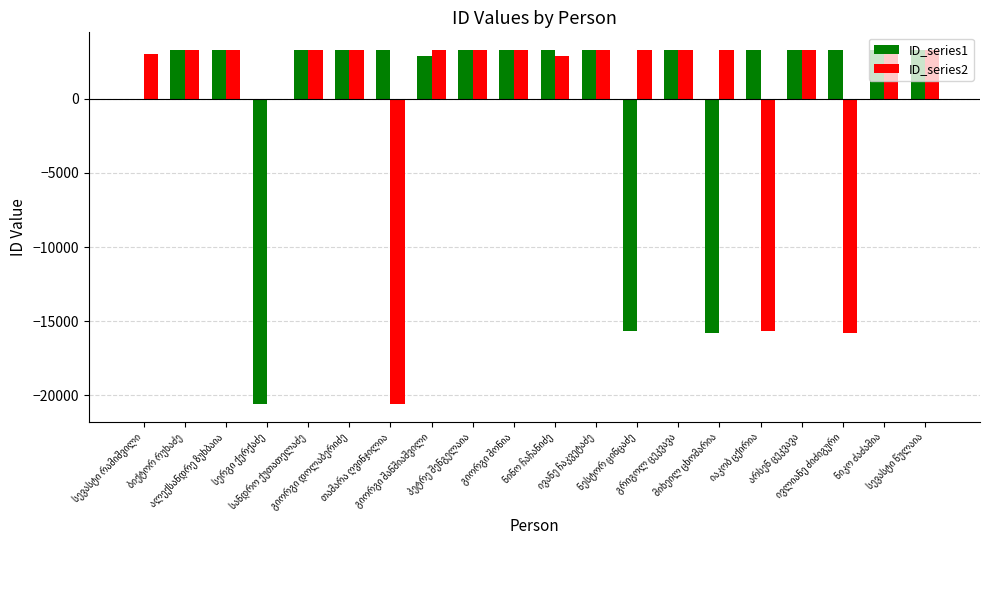

What is the lowest value of the ID_series2 series?

-20614.1